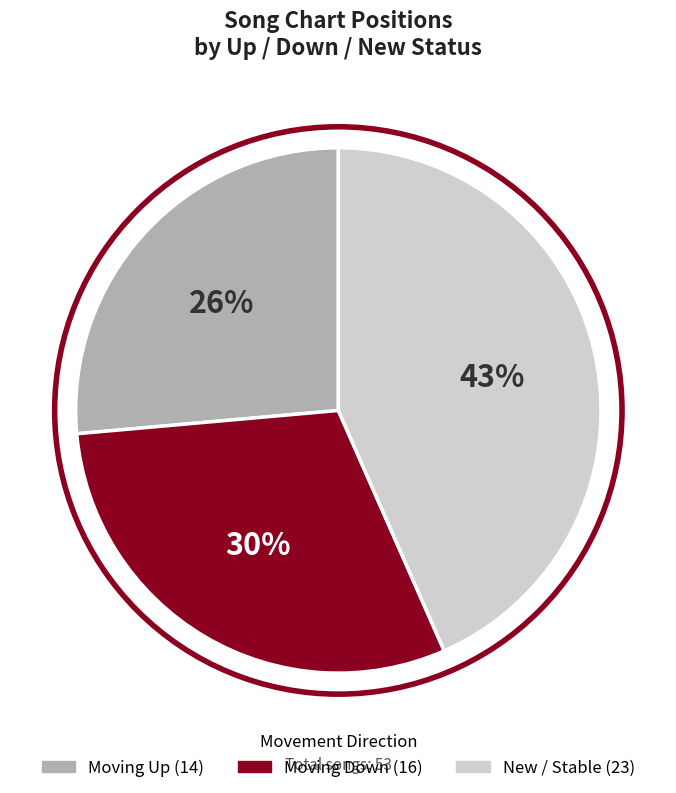

Is there a majority slice in this chart?

No